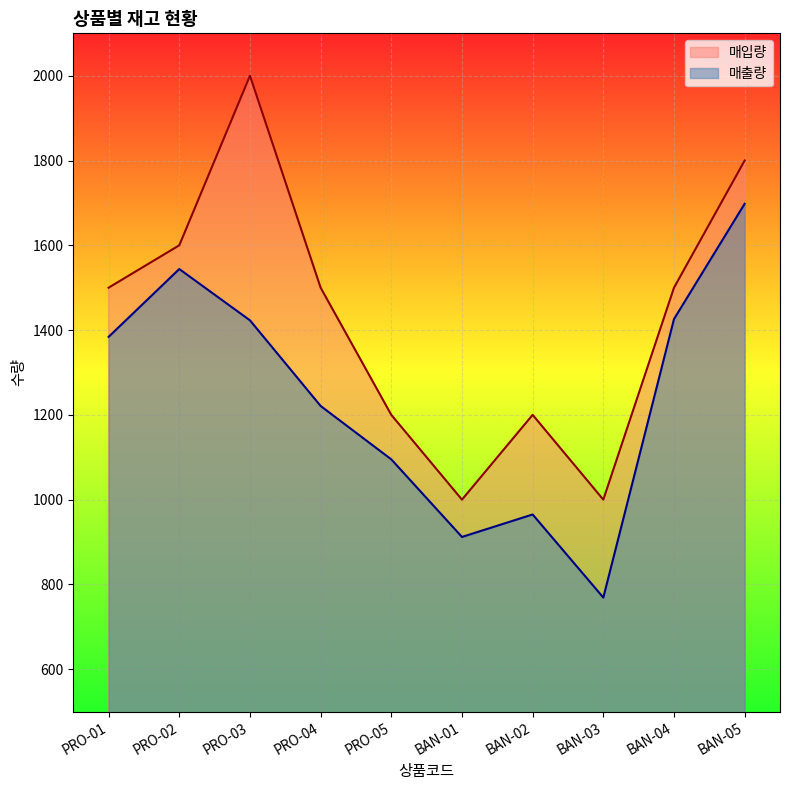

What are all the series names shown in the legend?

매입량, 매출량